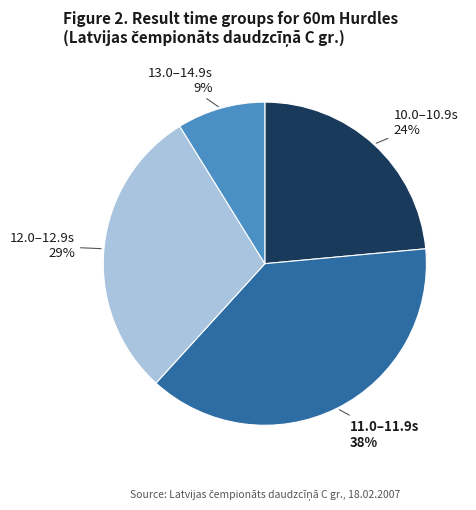

How many segments does this pie chart have?

4